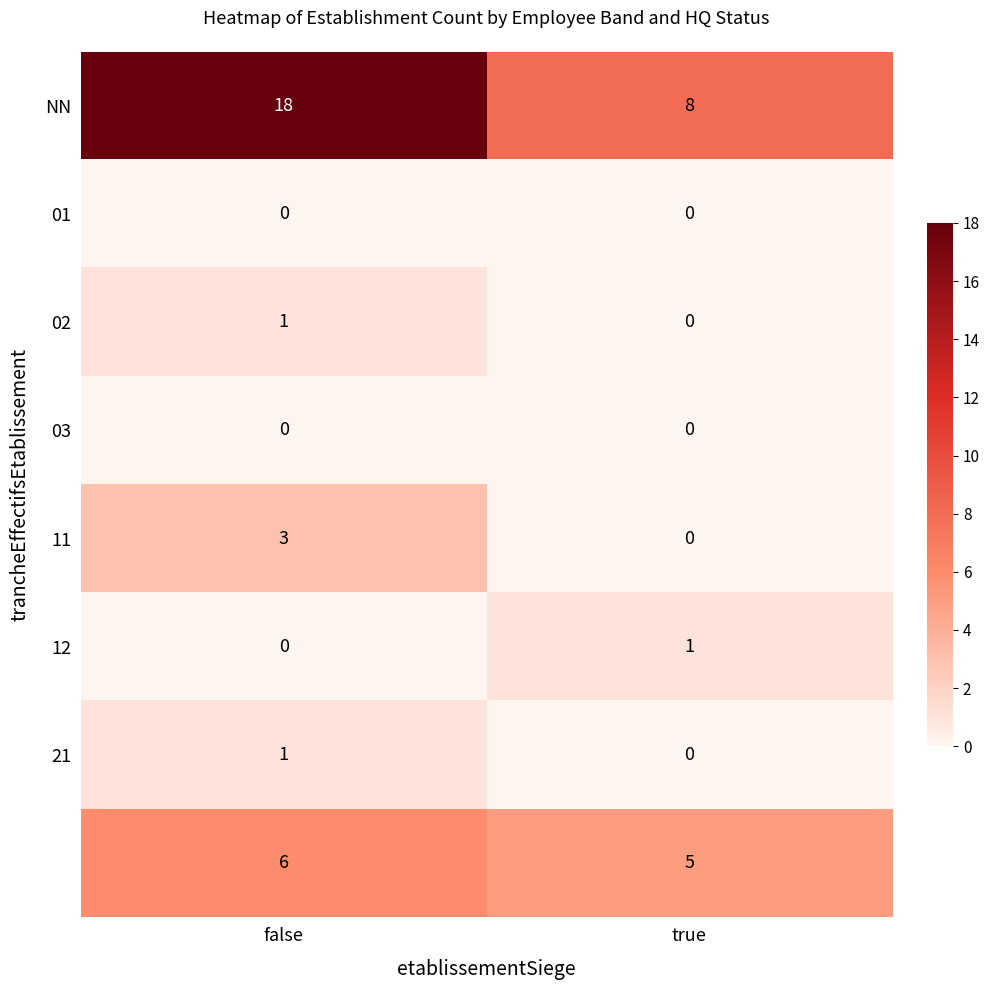

What is the spread (max minus min) of values at true?

8